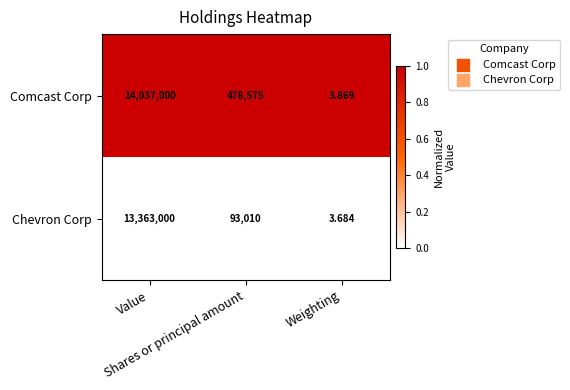

Count the number of data series in this chart.

2